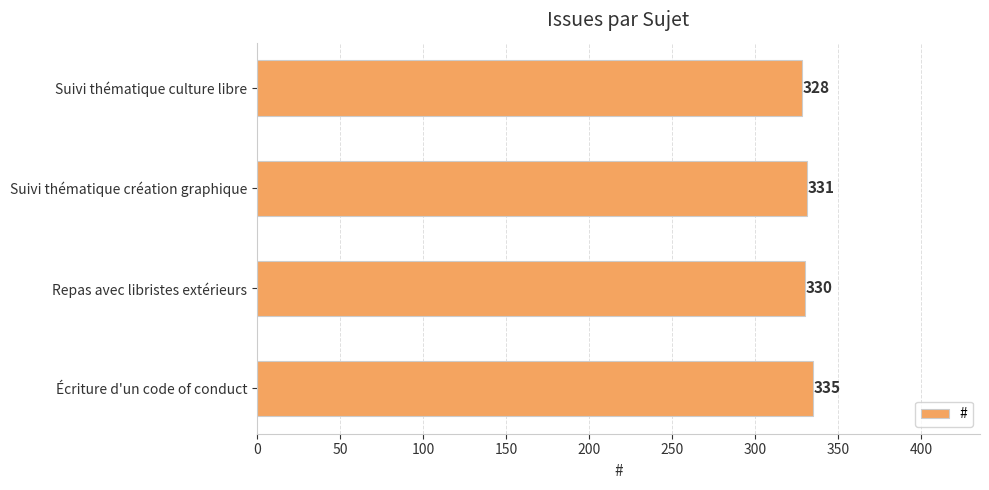

What is the difference between the maximum and minimum values?

7